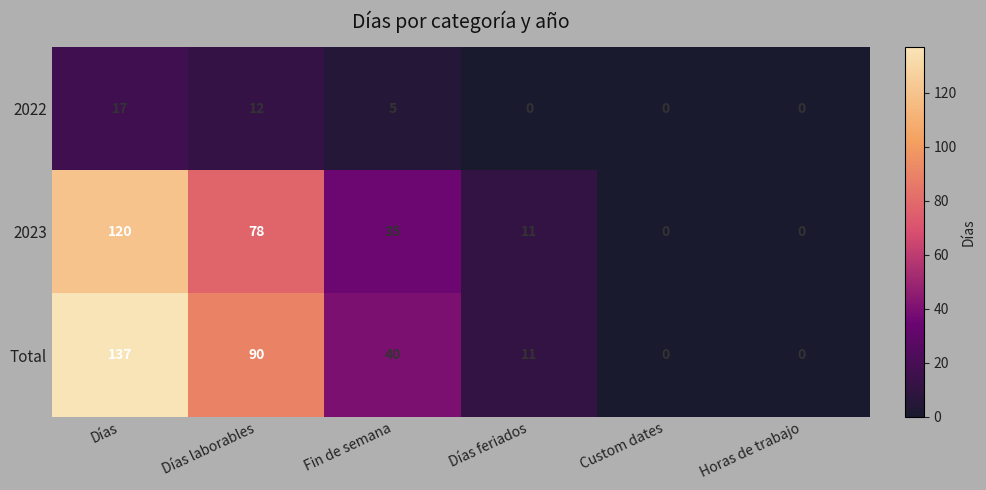

How many distinct data groups are displayed?

3